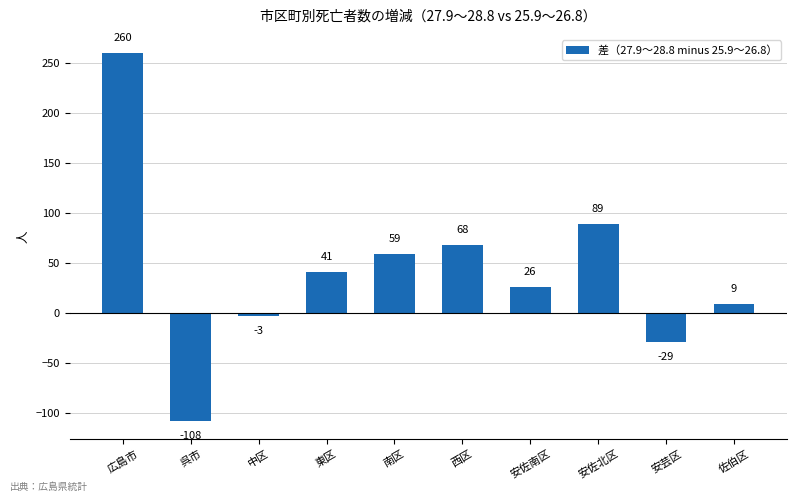

Which label corresponds to the smallest value in the chart?

呉市